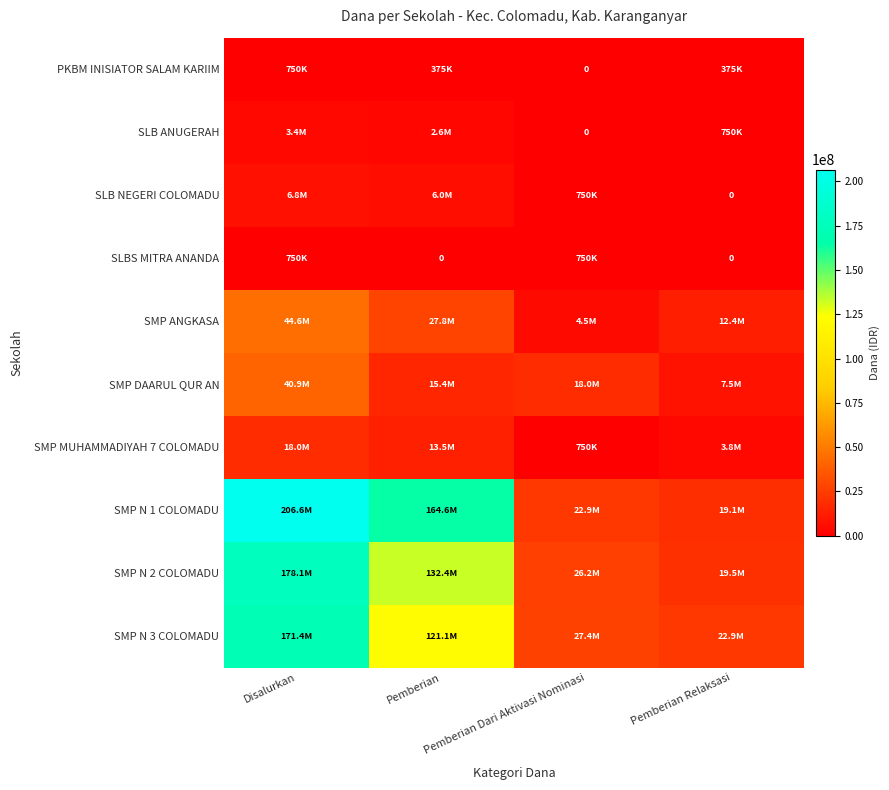

Rank the series by their maximum value, from lowest to highest.

PKBM INISIATOR SALAM KARIIM, SLBS MITRA ANANDA, SLB ANUGERAH, SLB NEGERI COLOMADU, SMP MUHAMMADIYAH 7 COLOMADU, SMP DAARUL QUR AN, SMP ANGKASA, SMP N 3 COLOMADU, SMP N 2 COLOMADU, SMP N 1 COLOMADU